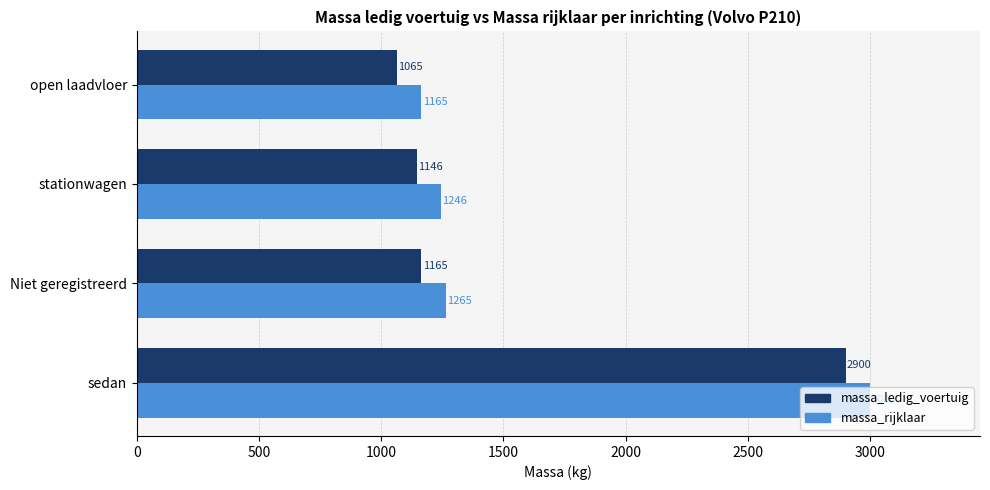

The massa_rijklaar series shows 1165.0 at open laadvloer. True or false?

True